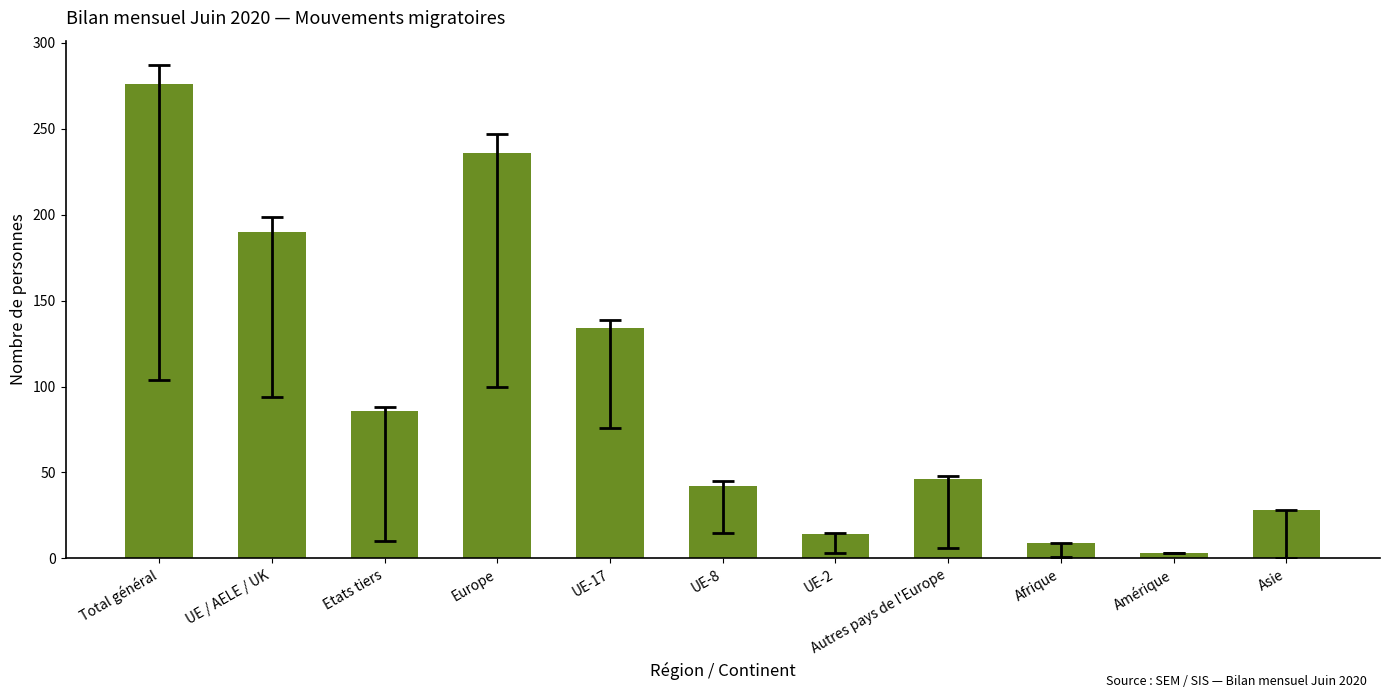

What is the label of the 1st bar from the right?

Asie